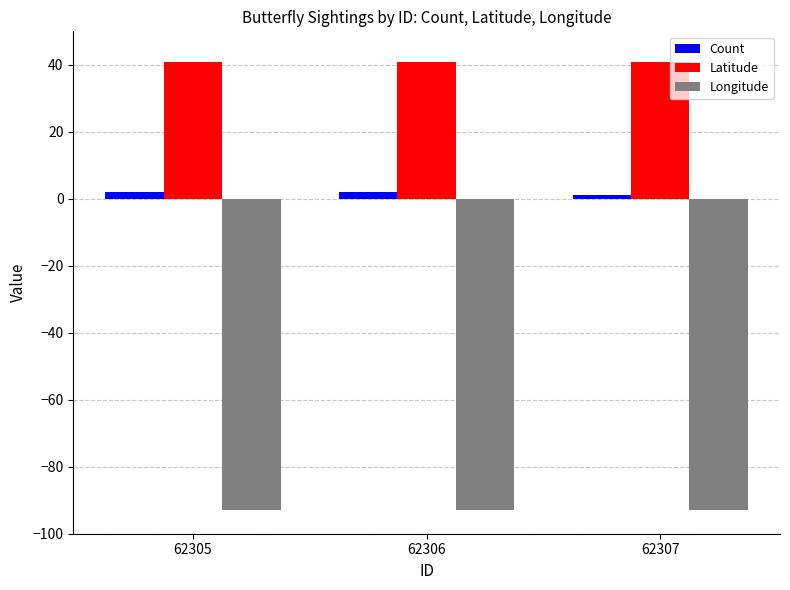

What is the smallest value displayed?

-92.9